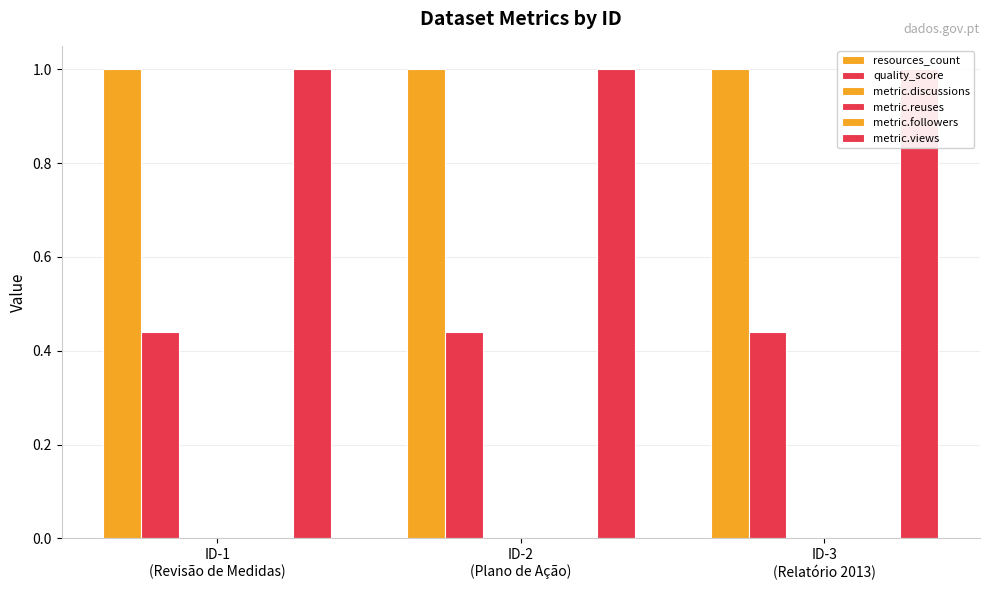

Rank the series at ID-2
(Plano de Ação) from lowest to highest value.

metric.discussions, metric.reuses, metric.followers, quality_score, resources_count, metric.views